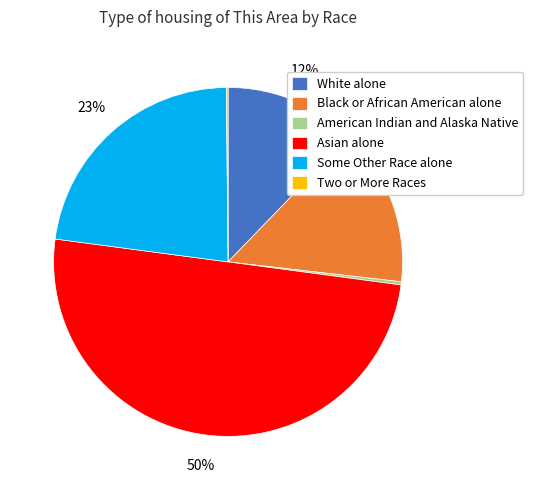

Do White alone and Asian alone together represent more than half of the pie?

Yes